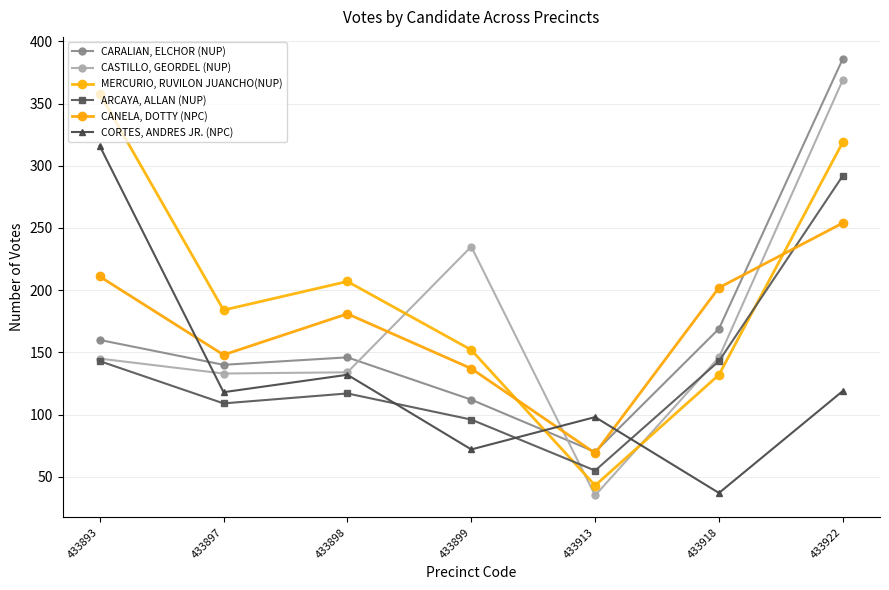

At how many categories does at least one series exceed 362?

1